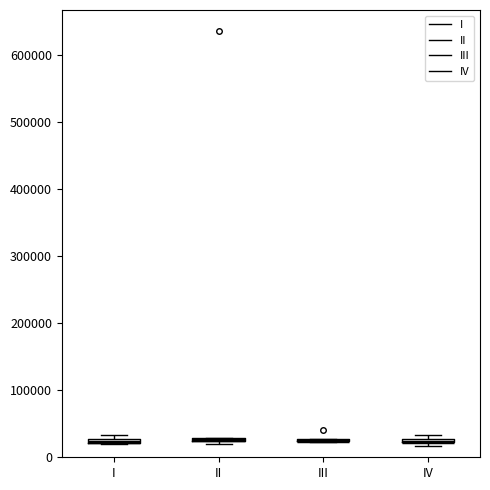

Where is the upper edge of the box for IV on the y-axis? The values are not printed on the chart, so give them approximately, as read against the axis.

30000